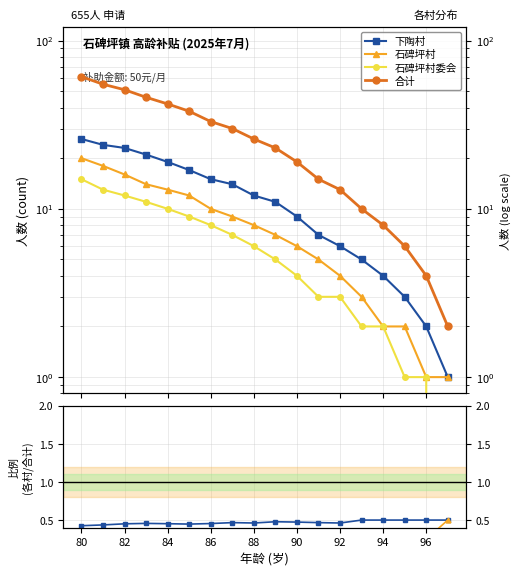

True or false: 合计 and 石碑坪村委会 intersect in this chart.

False